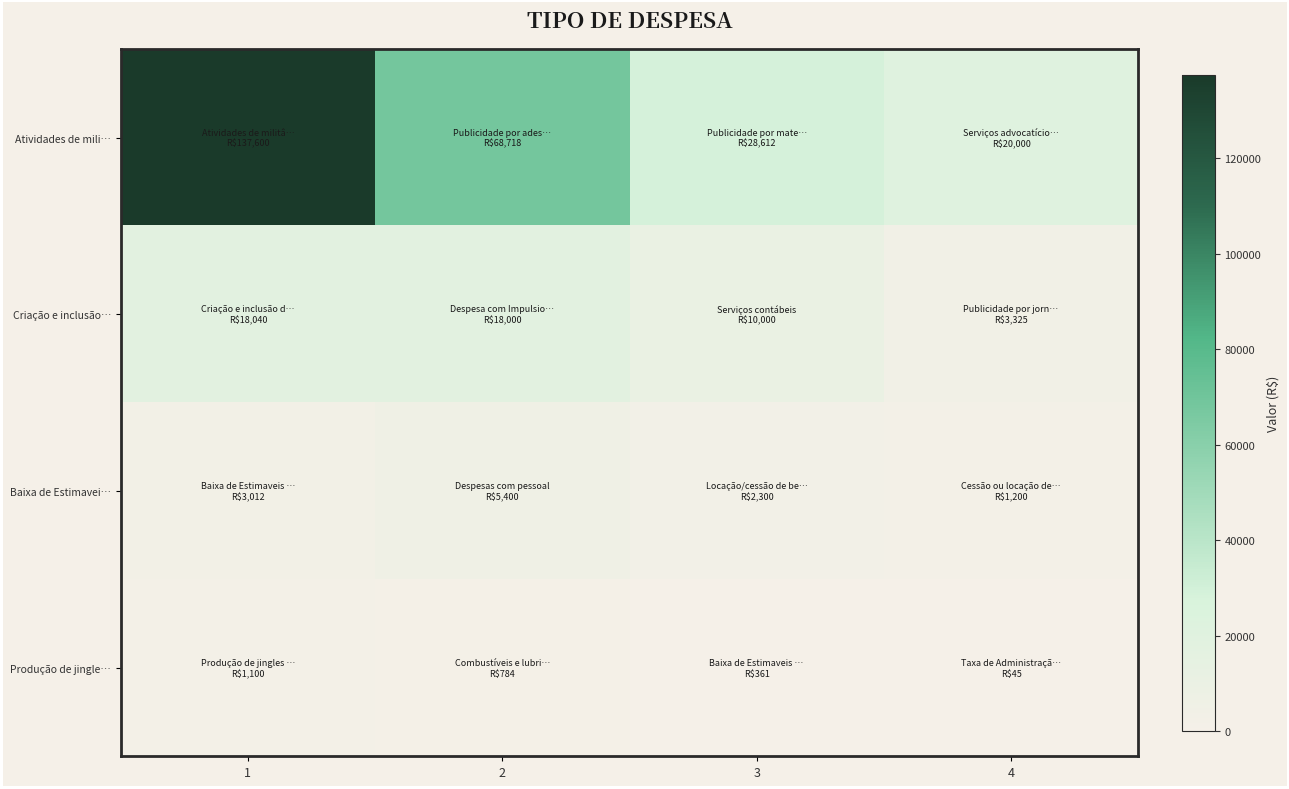

What is the spread (max minus min) of values at 4?

19954.9